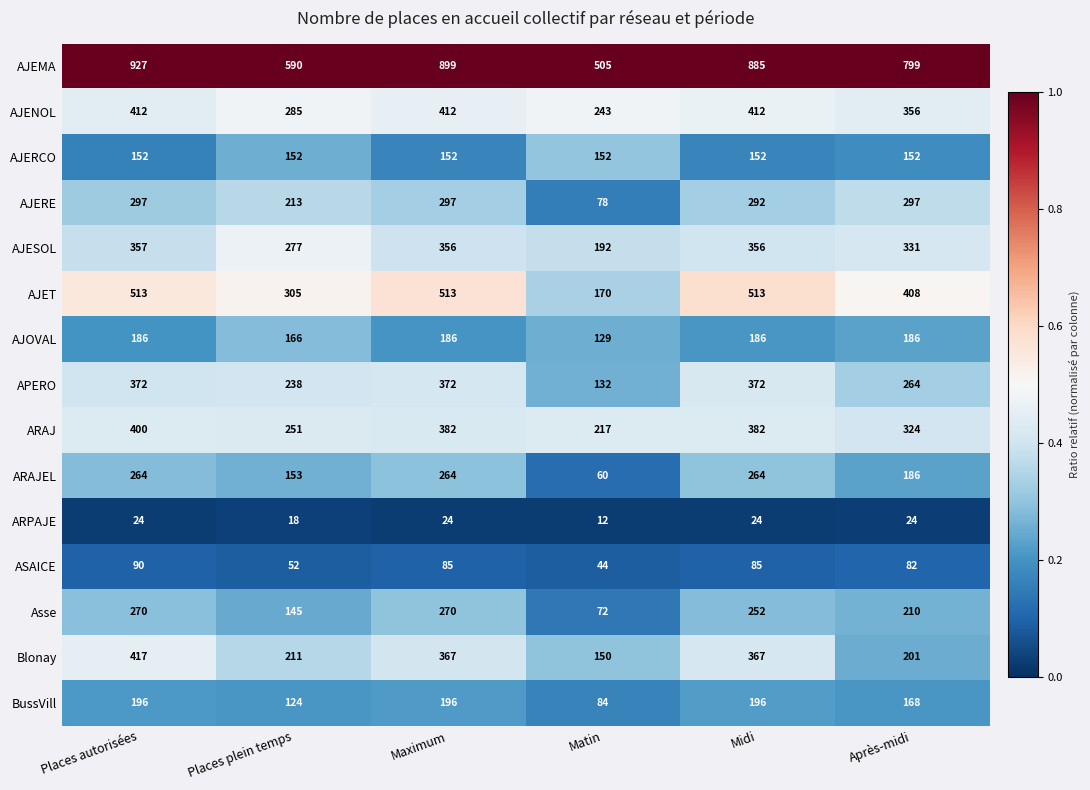

Rank the series at Midi from highest to lowest value.

AJEMA, AJET, AJENOL, ARAJ, APERO, Blonay, AJESOL, AJERE, ARAJEL, Asse, BussVill, AJOVAL, AJERCO, ASAICE, ARPAJE